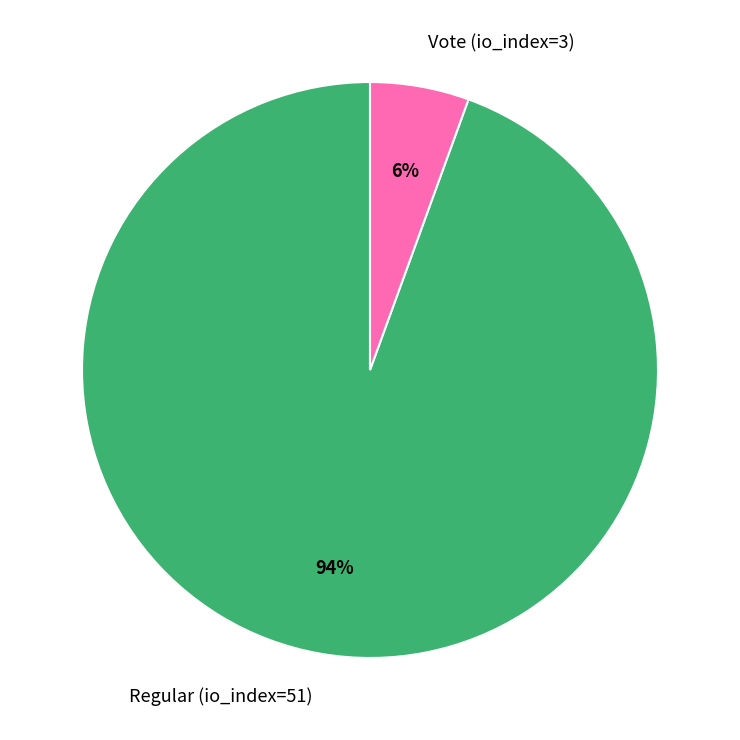

Between Vote (io_index=3) and Regular (io_index=51), which is larger?

Regular (io_index=51)